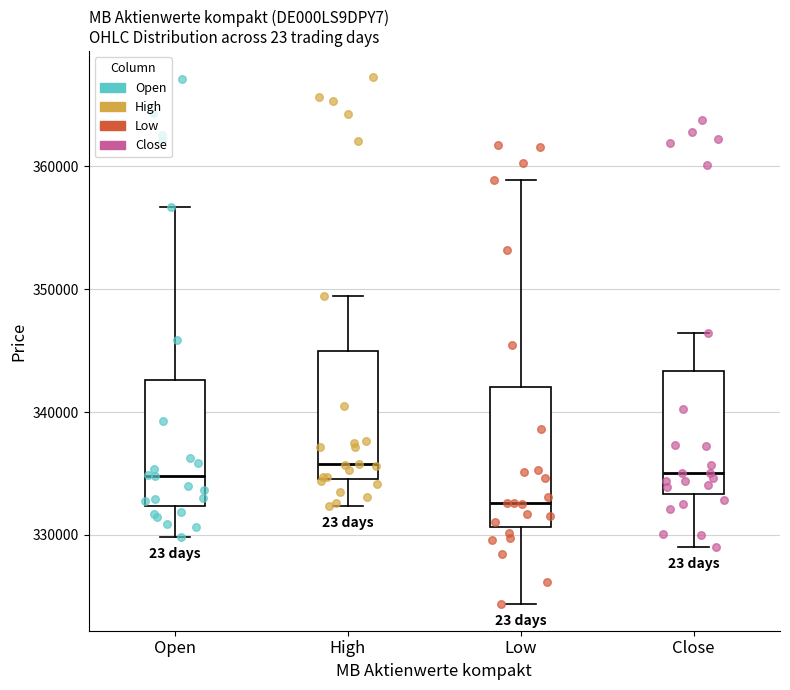

Where does the median line of the box for Open sit on the y-axis? The values are not printed on the chart, so give them approximately, as read against the axis.

335000